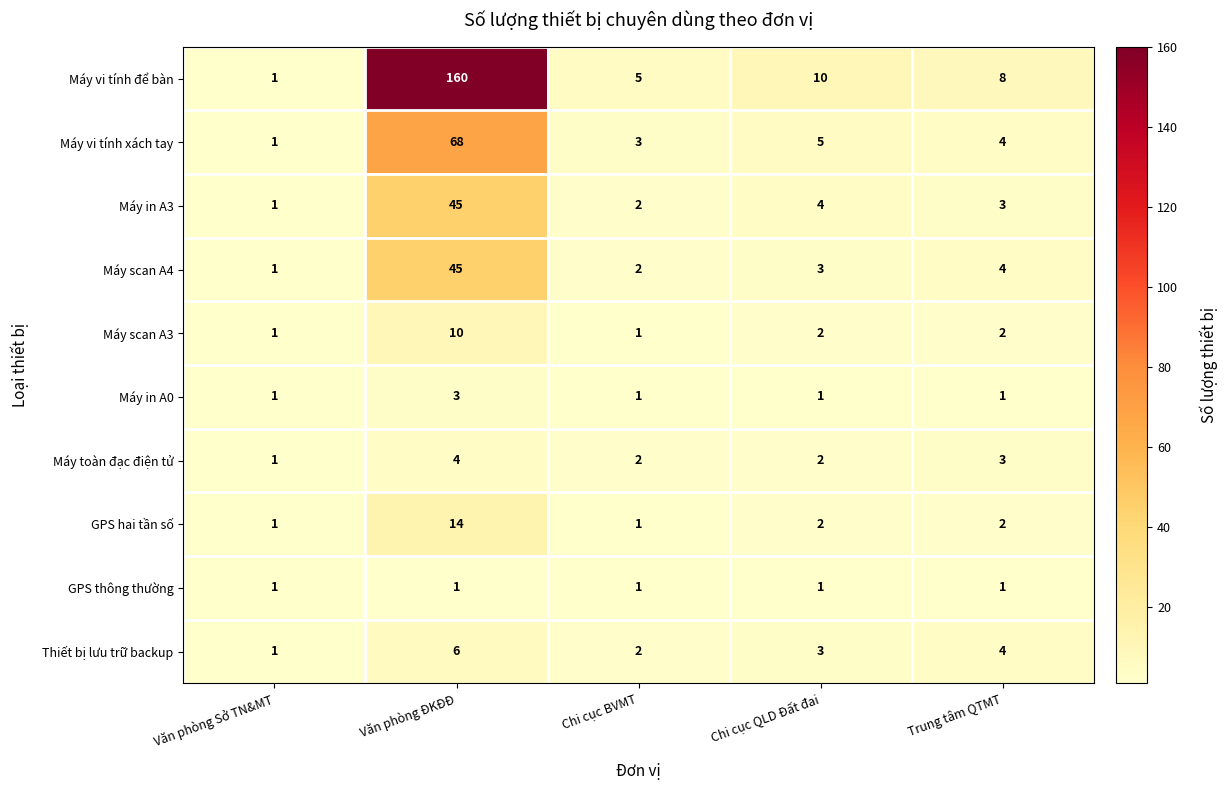

Where is Máy vi tính để bàn nearest to the value 80?

Chi cục QLD Đất đai